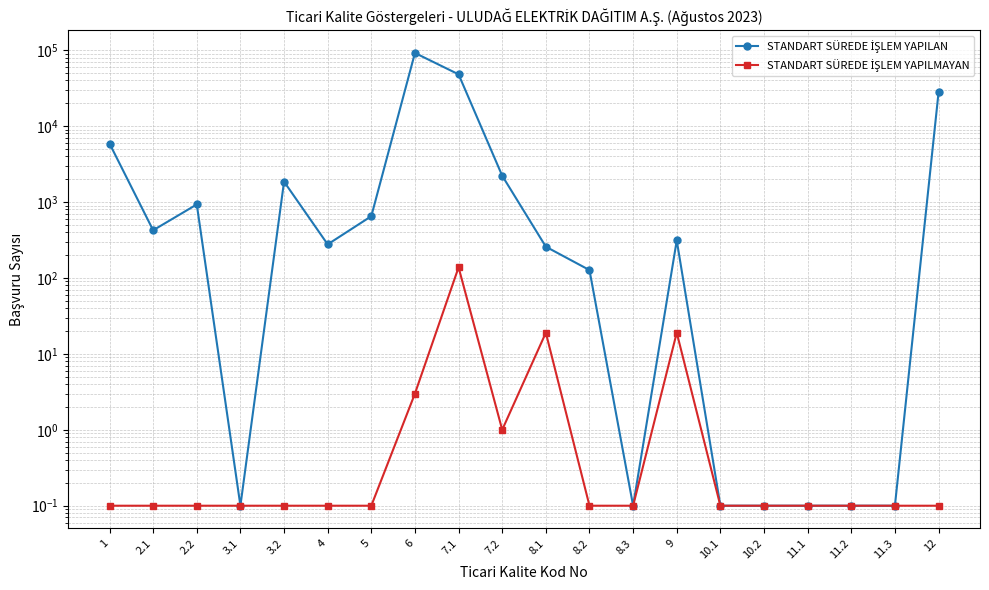

At 10.2, list the series in order from largest to smallest.

STANDART SÜREDE İŞLEM YAPILAN, STANDART SÜREDE İŞLEM YAPILMAYAN